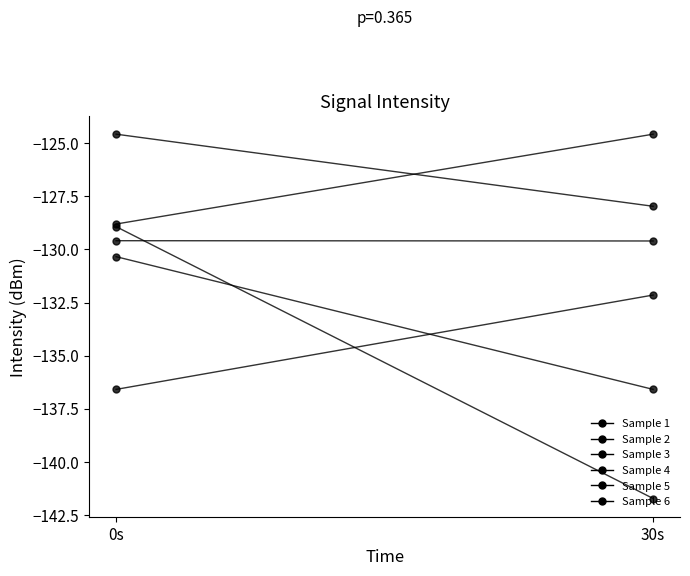

What is the label of the 1st point from the left?

0s